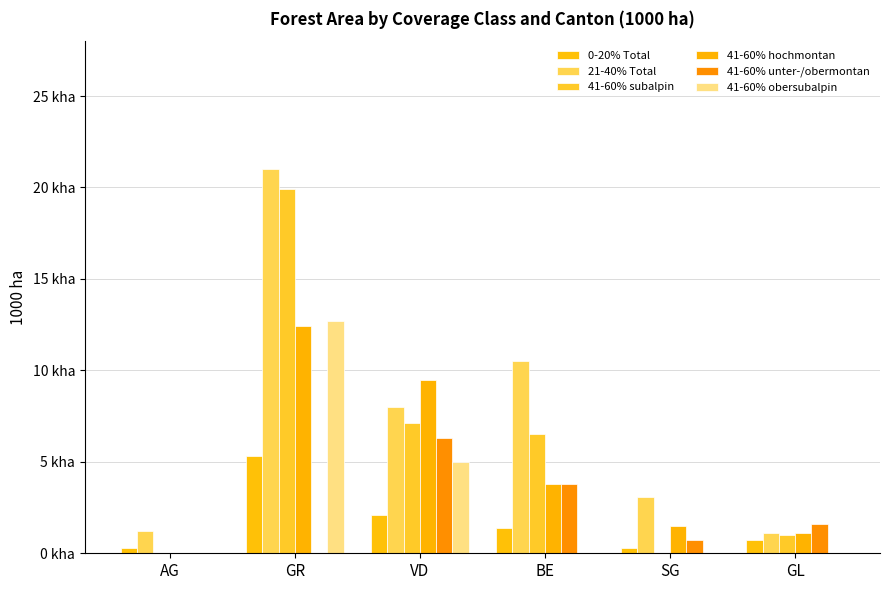

Reading left to right, extract all data points from this chart.

0-20% Total: 0.3	5.3	2.1	1.4	0.3	0.7
21-40% Total: 1.2	21.0	8.0	10.5	3.1	1.1
41-60% subalpin: 0.0	19.9	7.1	6.5	0.0	1.0
41-60% hochmontan: 0.0	12.4	9.5	3.8	1.5	1.1
41-60% unter-/obermontan: 0.0	0.0	6.3	3.8	0.7	1.6
41-60% obersubalpin: 0.0	12.7	5.0	0.0	0.0	0.0